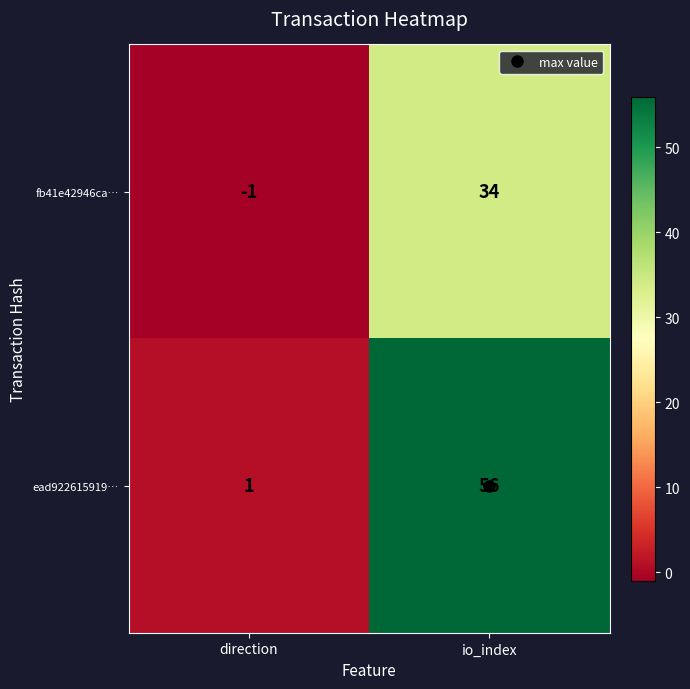

What is the maximum value for fb41e42946ca…?

34